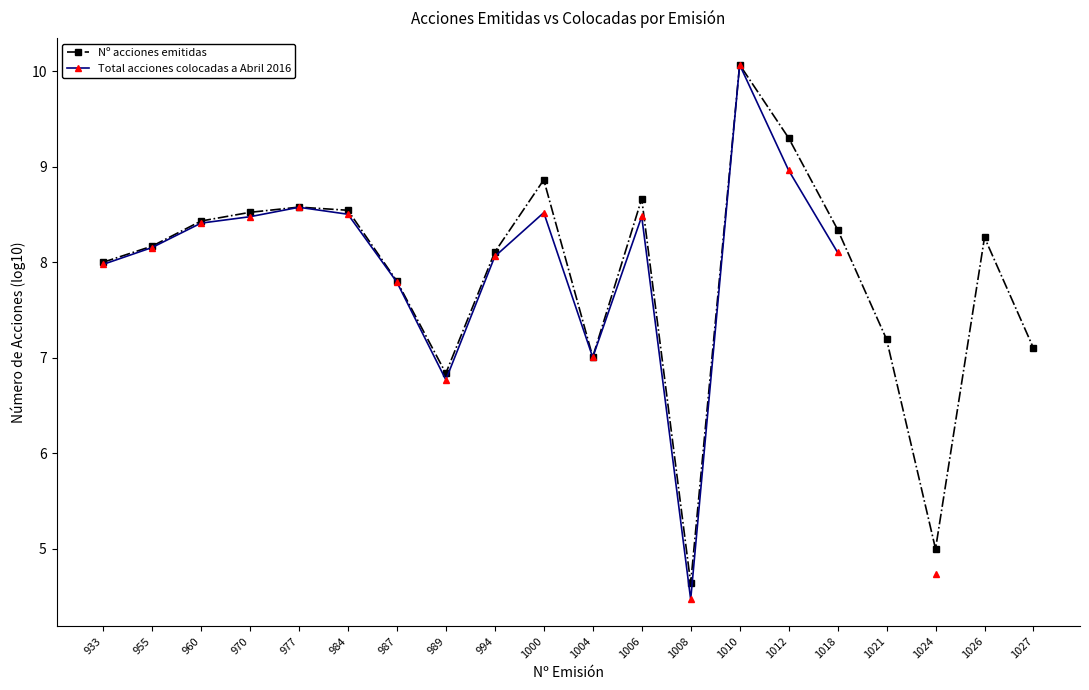

At 1018, list the series in order from smallest to largest.

Total acciones colocadas a Abril 2016, Nº acciones emitidas